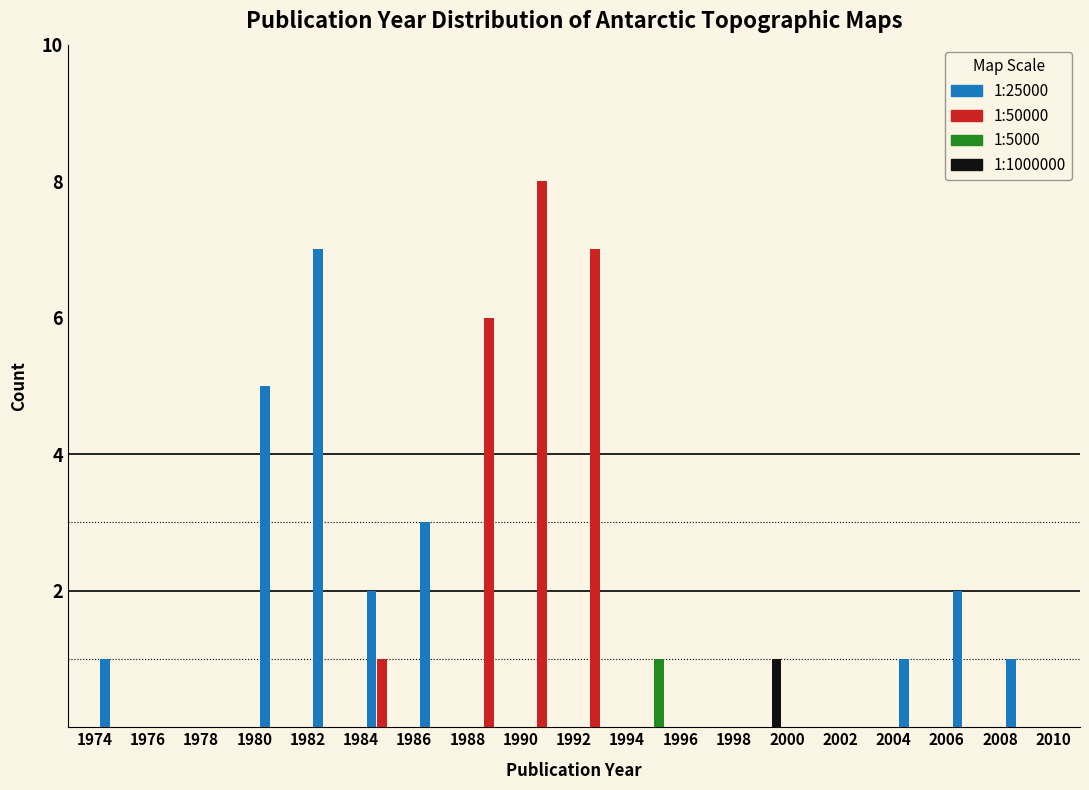

In the 1:1000000 series, which range on the x-axis has the tallest bar?

1998 to 2000